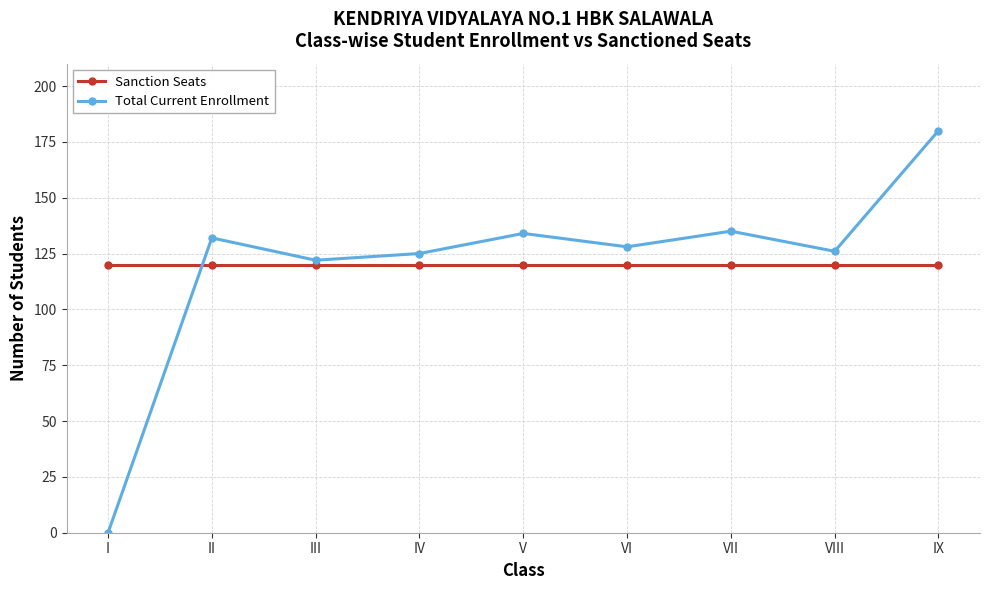

True or false: Total Current Enrollment has a value of 71 at III.

False